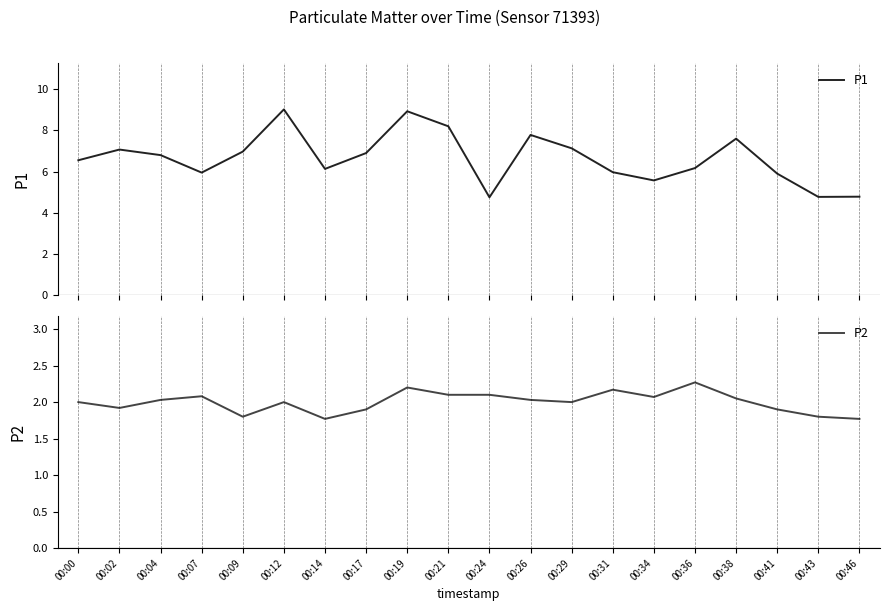

Between 00:34 and 00:09, which is larger?

00:09